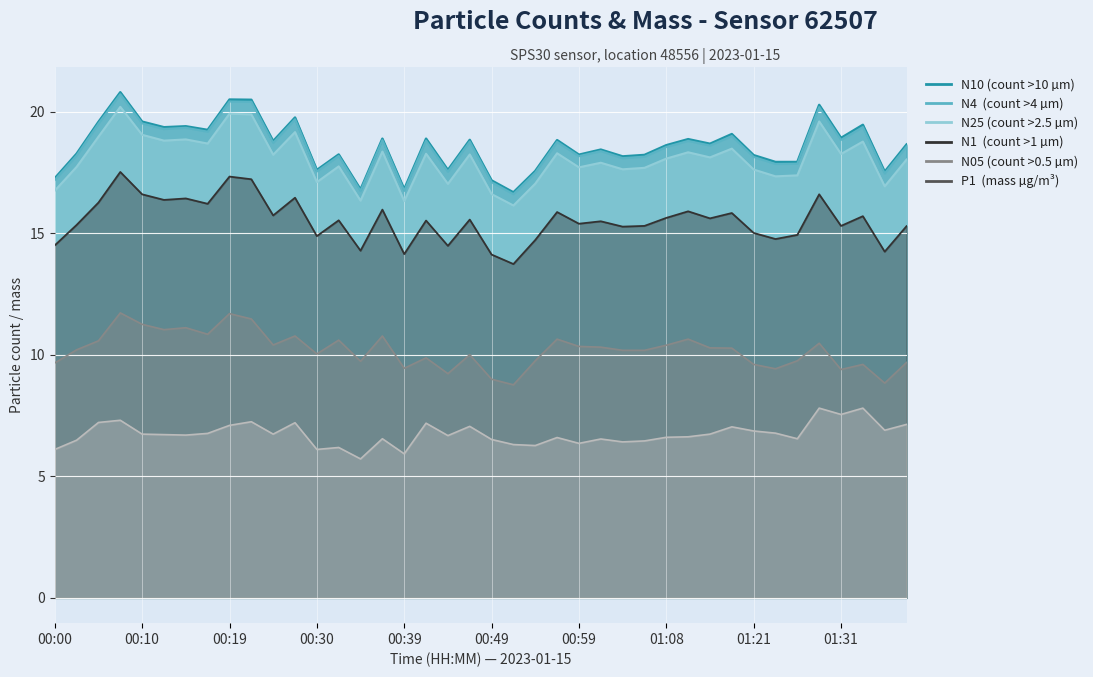

What is the total value across all series at 00:02?

86.3